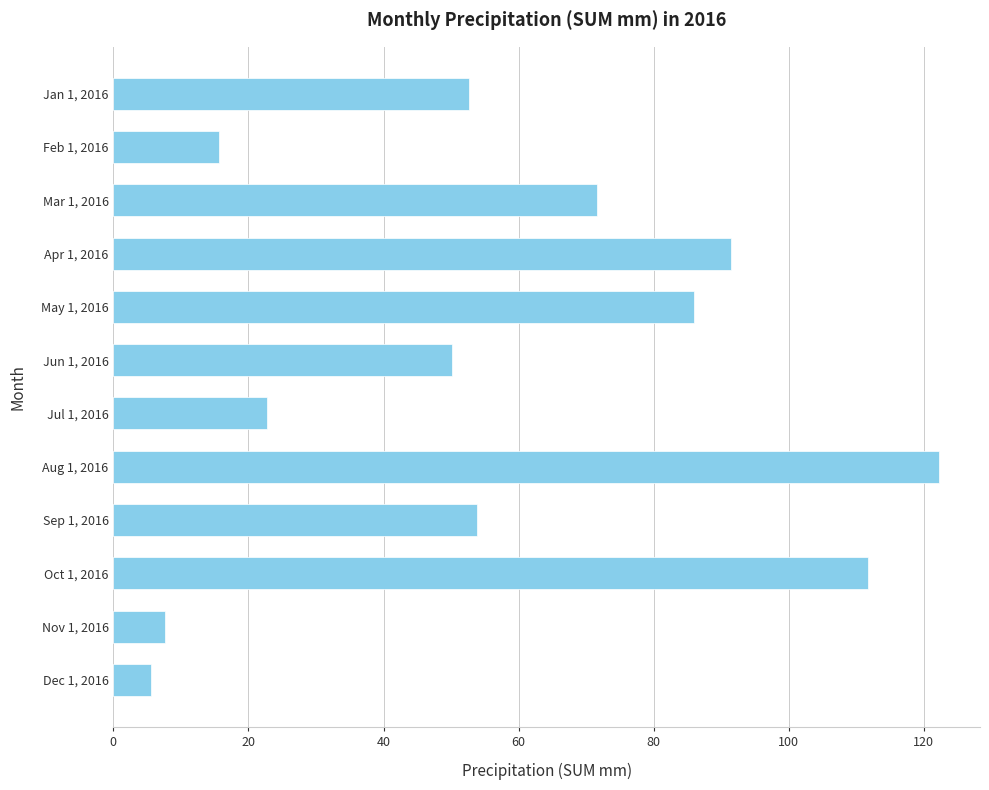

List the labels in order of value, largest first.

Aug 1, 2016, Oct 1, 2016, Apr 1, 2016, May 1, 2016, Mar 1, 2016, Sep 1, 2016, Jan 1, 2016, Jun 1, 2016, Jul 1, 2016, Feb 1, 2016, Nov 1, 2016, Dec 1, 2016